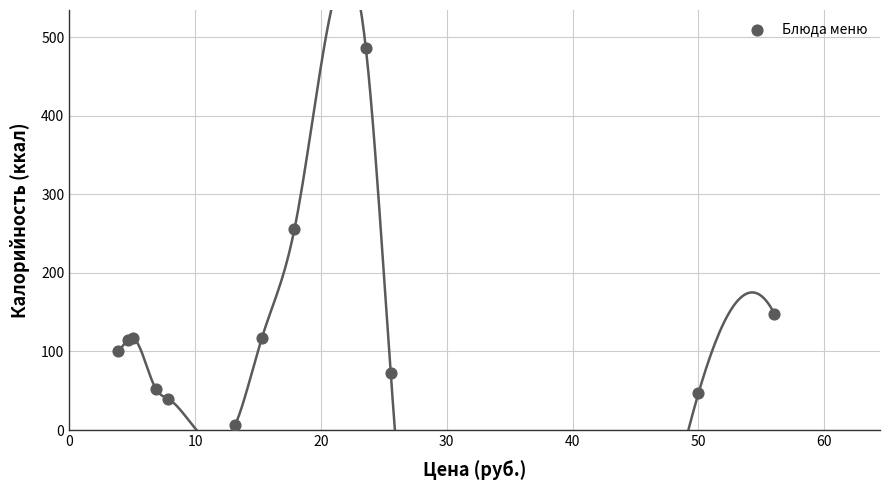

What Y value in the scatter plot is closest to 246?

256.0